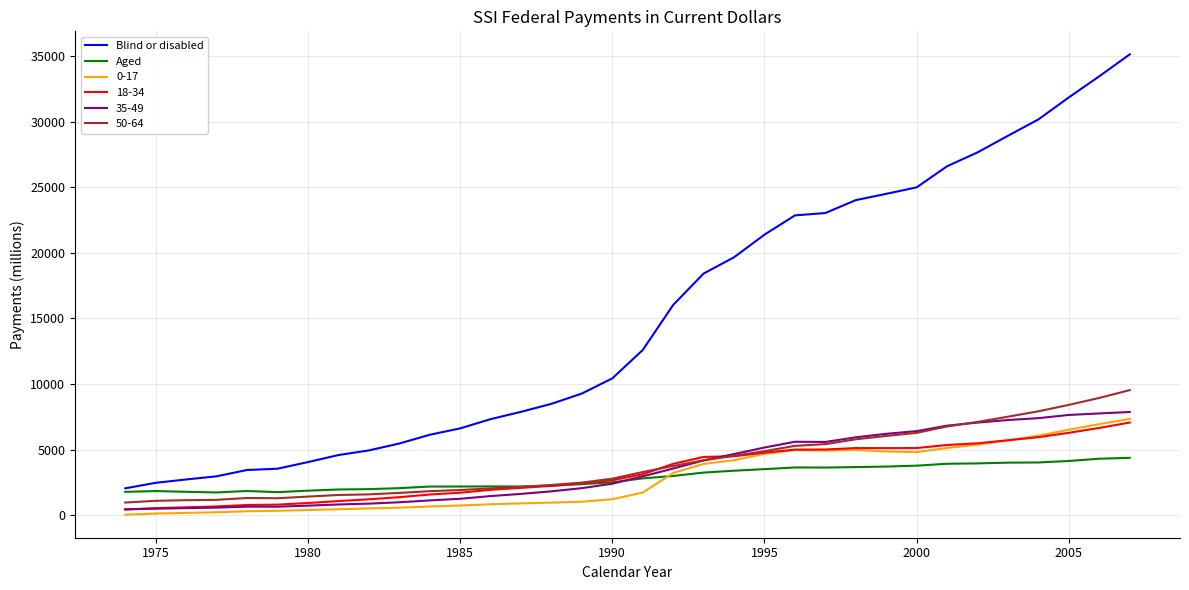

Which series has the largest range (max minus min)?

Blind or disabled